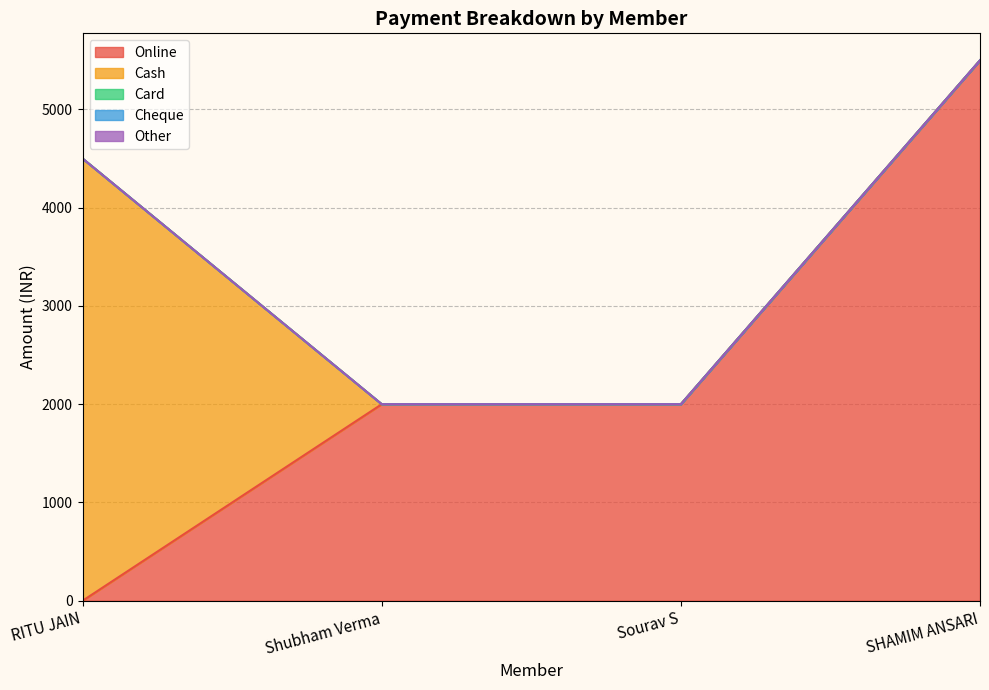

Which has a higher value, Shubham Verma or Sourav S?

Shubham Verma